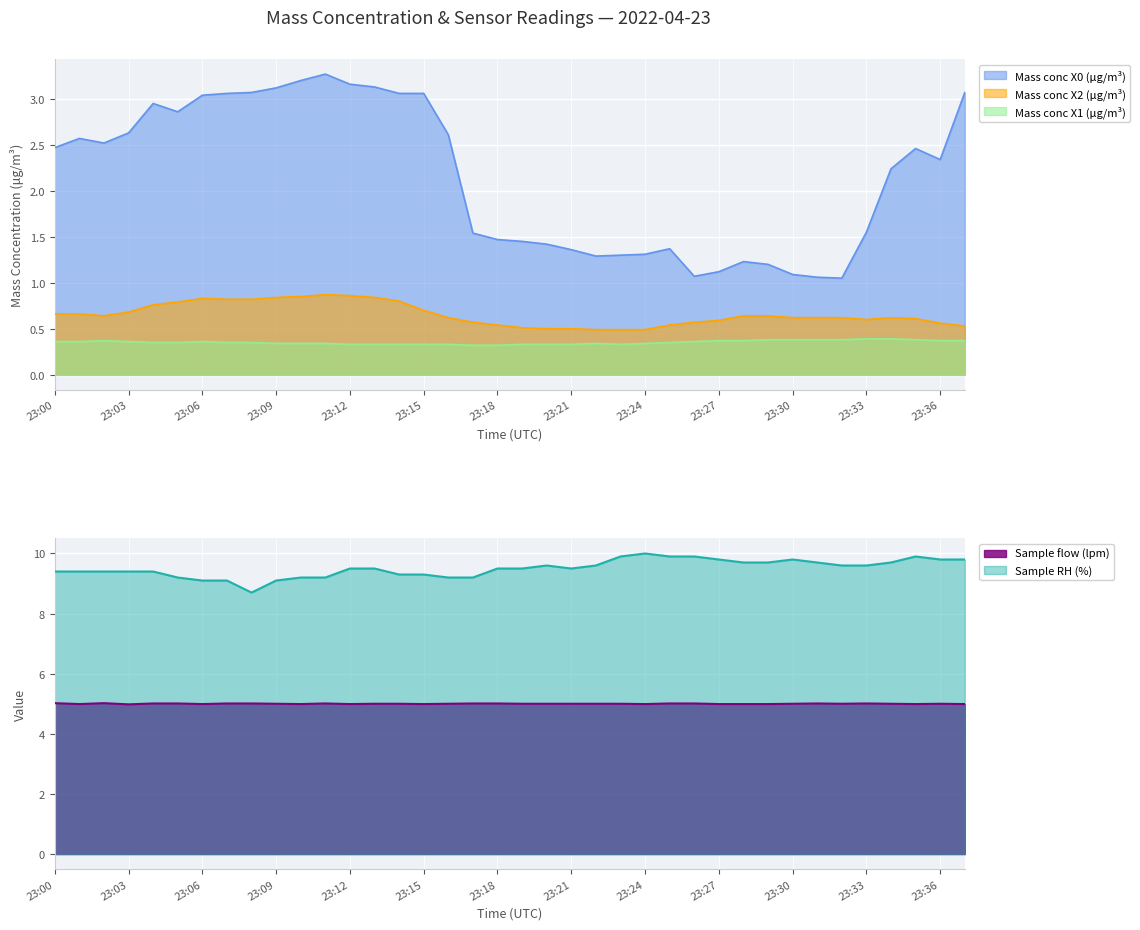

What is the value of the Sample RH (%) point at the 33rd from the left?

9.6